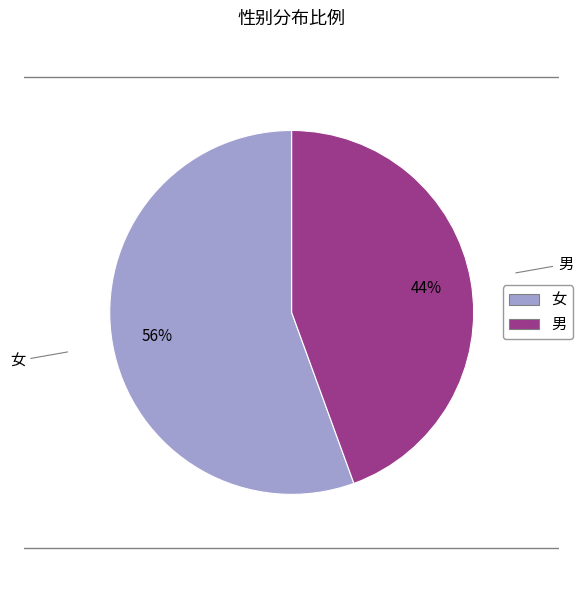

What is the smallest slice in the pie chart?

男